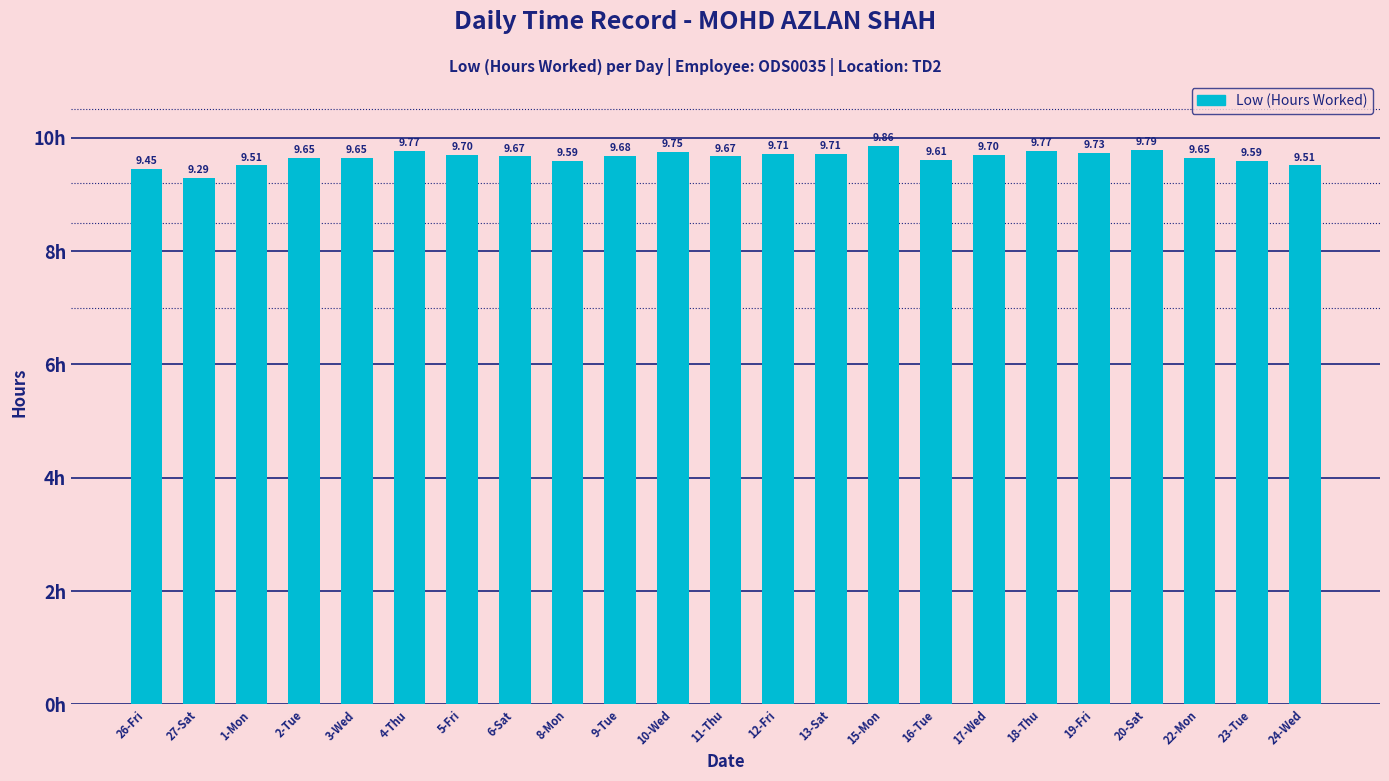

Between 13-Sat and 24-Wed, which is larger?

13-Sat